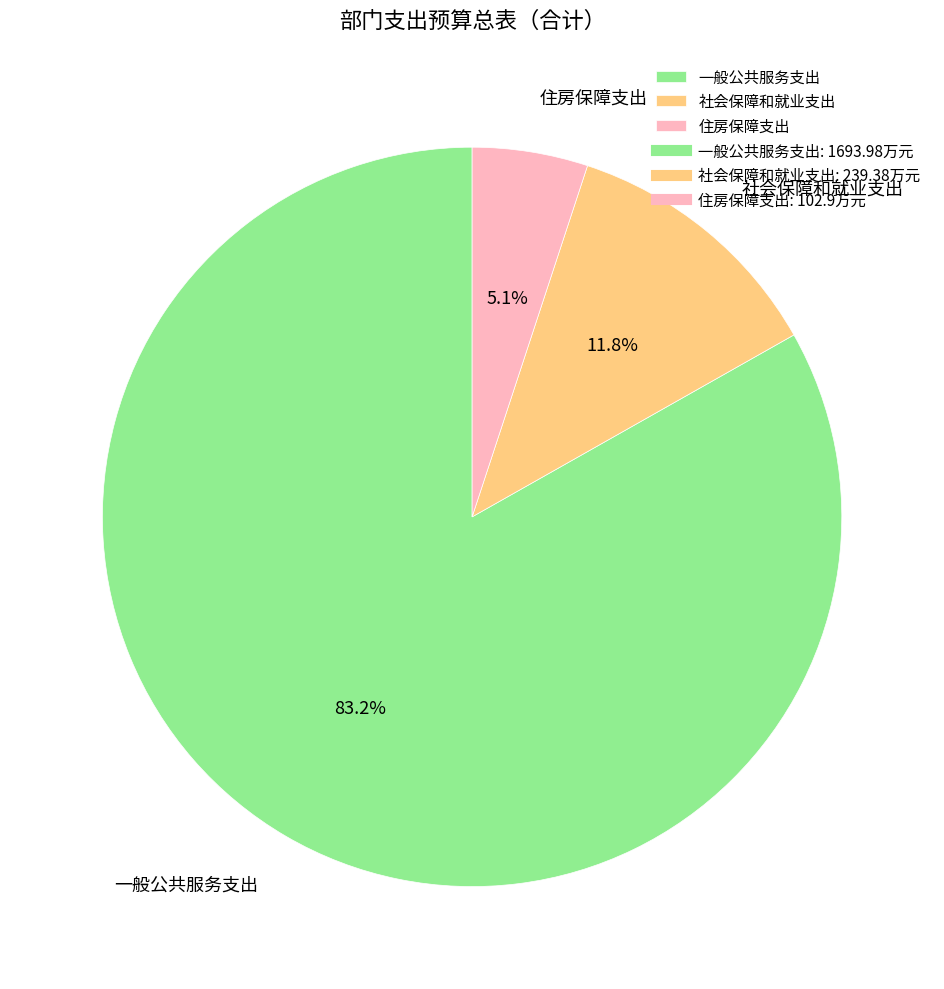

What is the majority slice?

一般公共服务支出